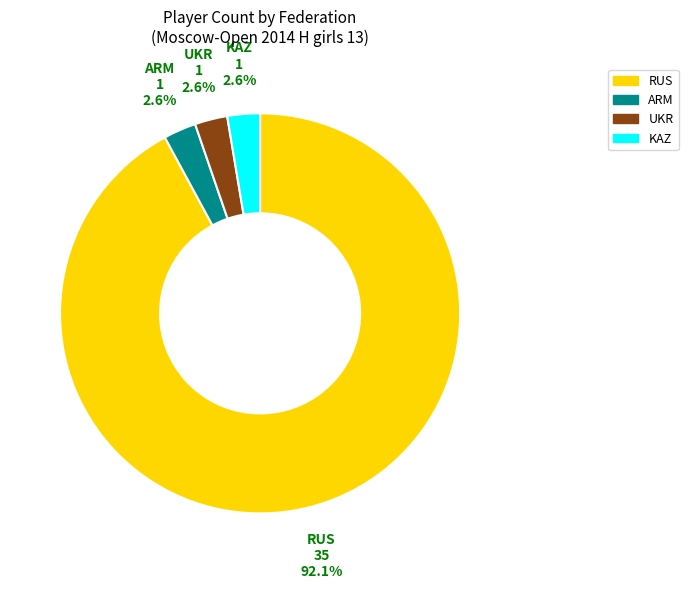

Does any single category account for the majority?

Yes